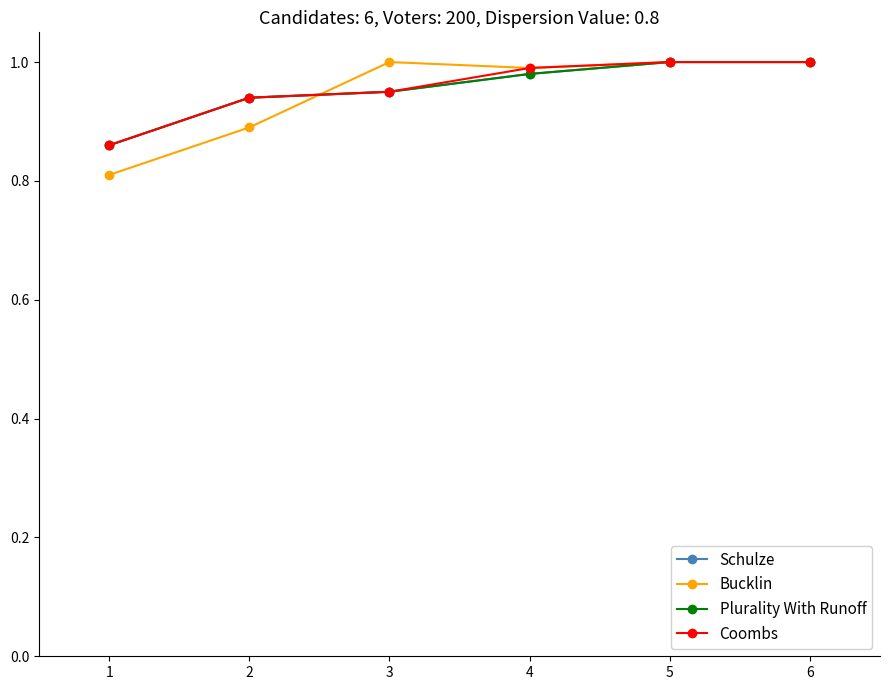

What value does the Coombs series have at 3?

0.9